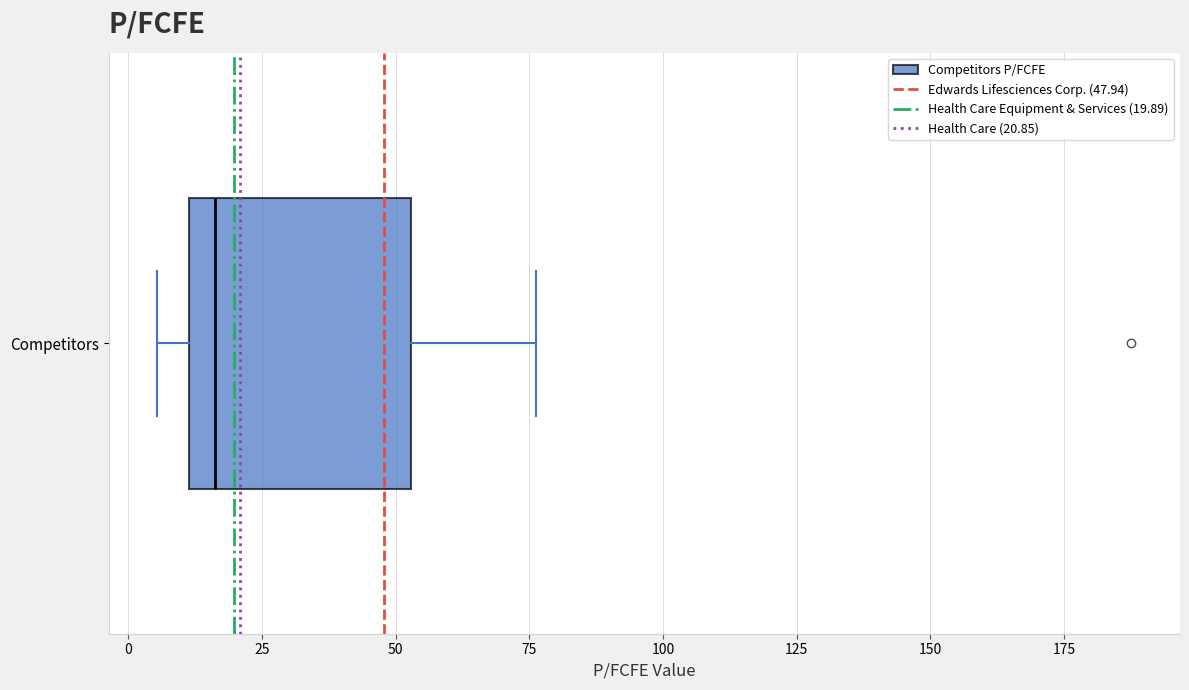

Where does the right whisker of the box for Competitors end on the x-axis? The values are not printed on the chart, so give them approximately, as read against the axis.

75